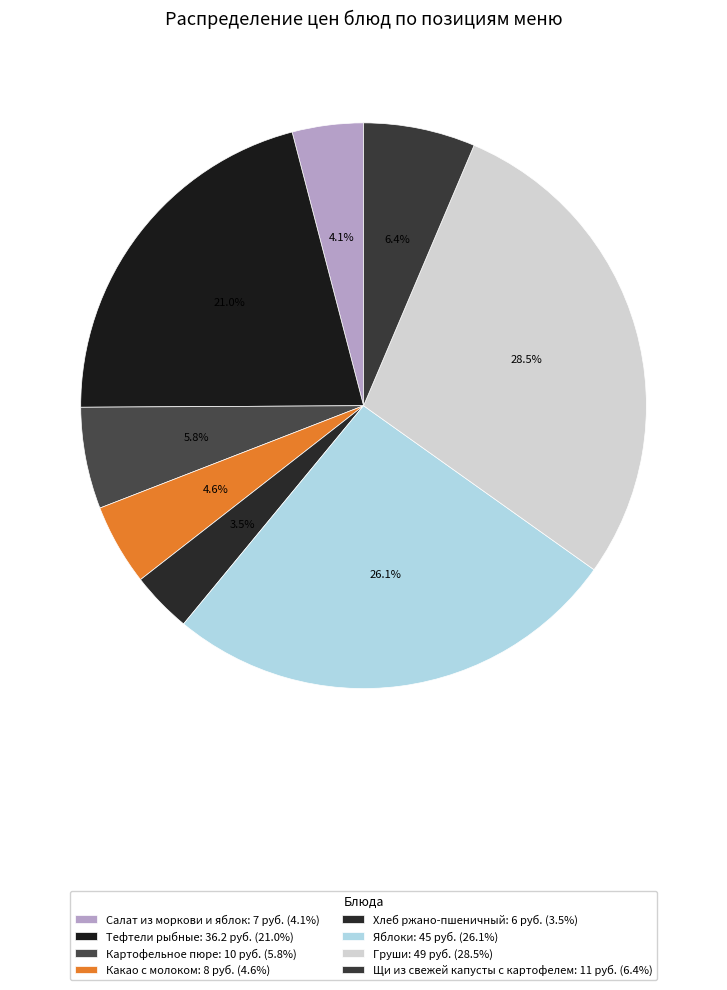

To the nearest percent, what is the difference between the Яблоки and Какао с молоком slice percentages?

21%